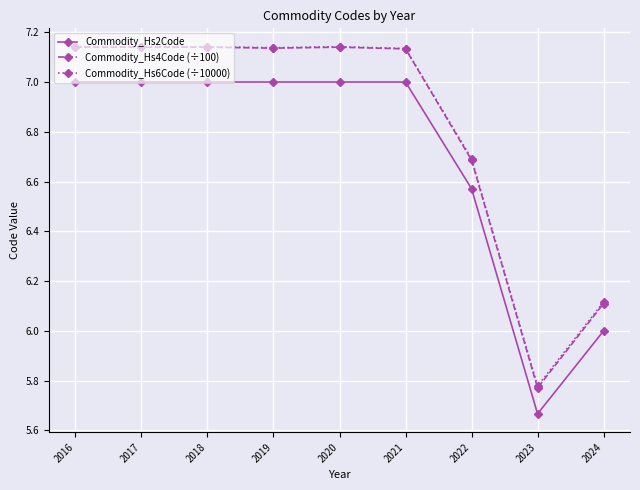

Is it true that Commodity_Hs4Code (÷100) equals 6.7 at 2022?

True